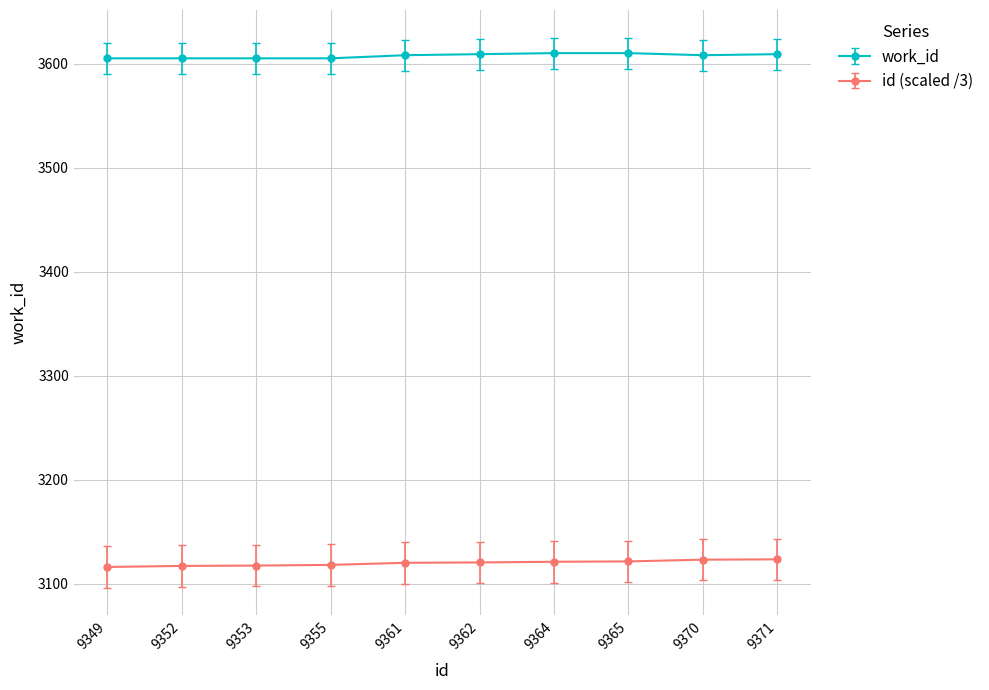

What is the sum of all work_id values?

36074.0